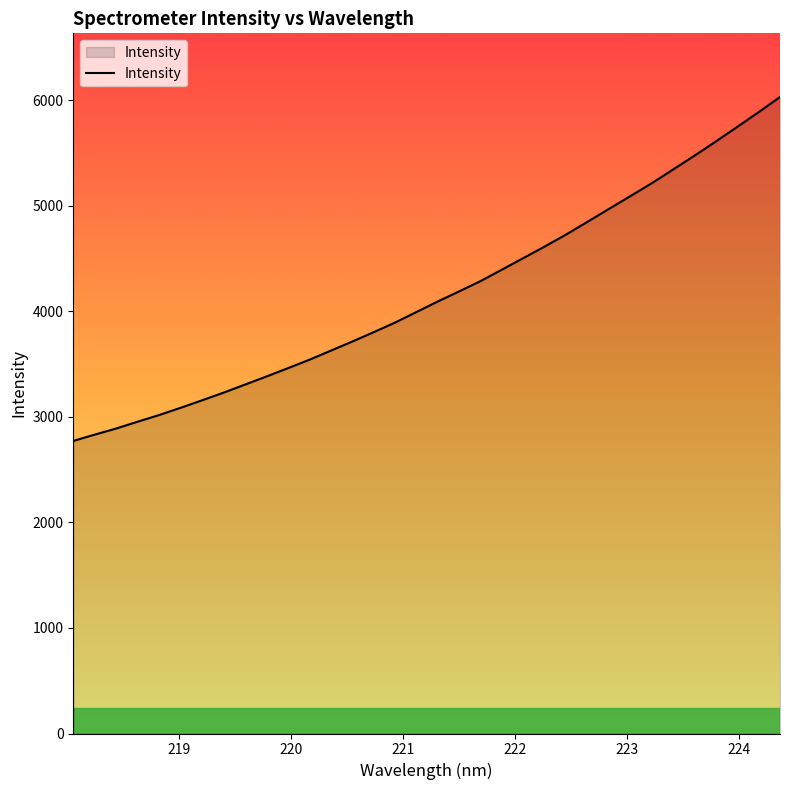

What is the maximum value shown in the chart?

6033.1